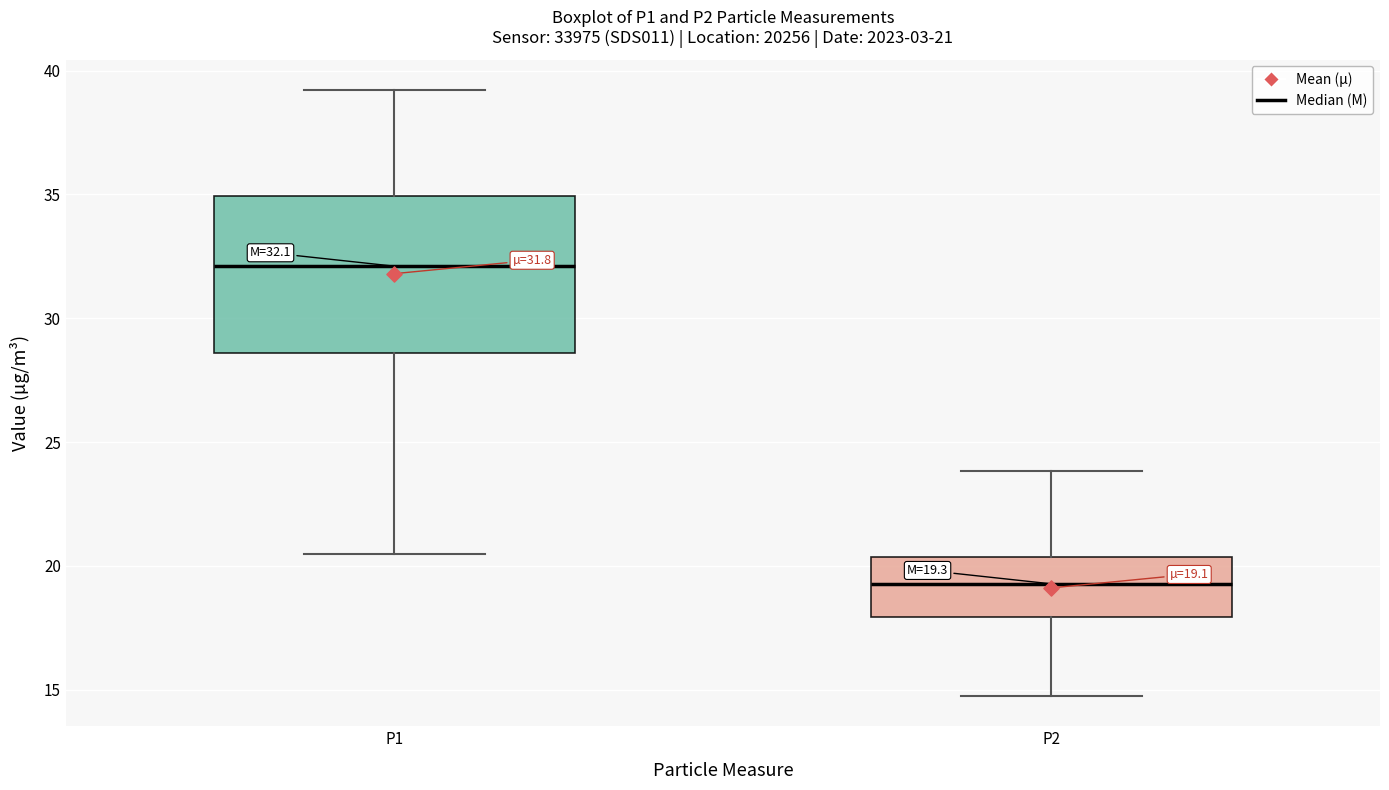

Which box has the lowest median line?

P2